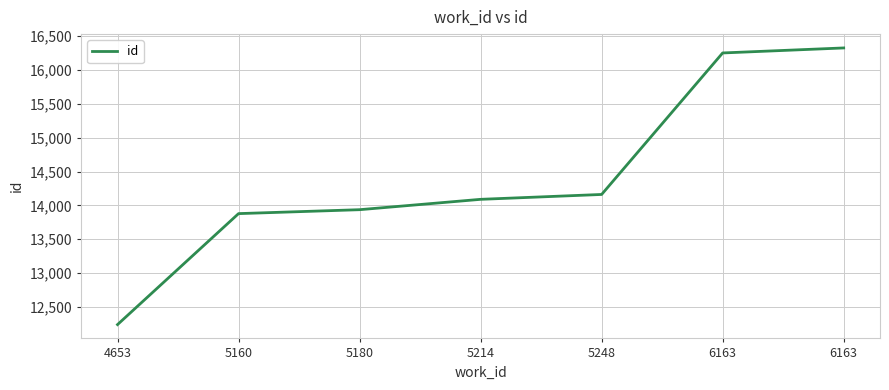

The chart shows a value of 14089 at 5214. True or false?

True